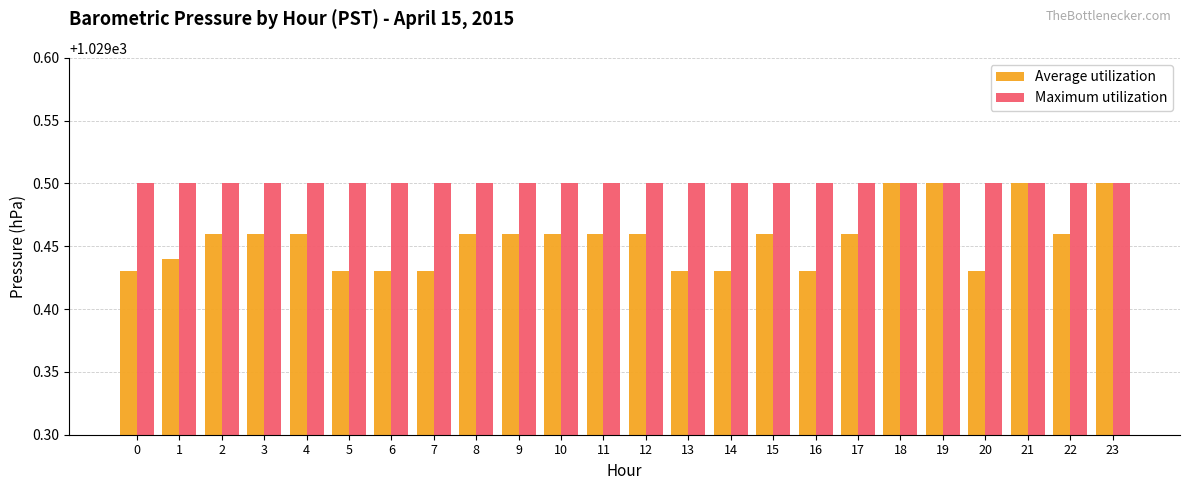

List the series in order of their overall mean, highest first.

Maximum utilization, Average utilization